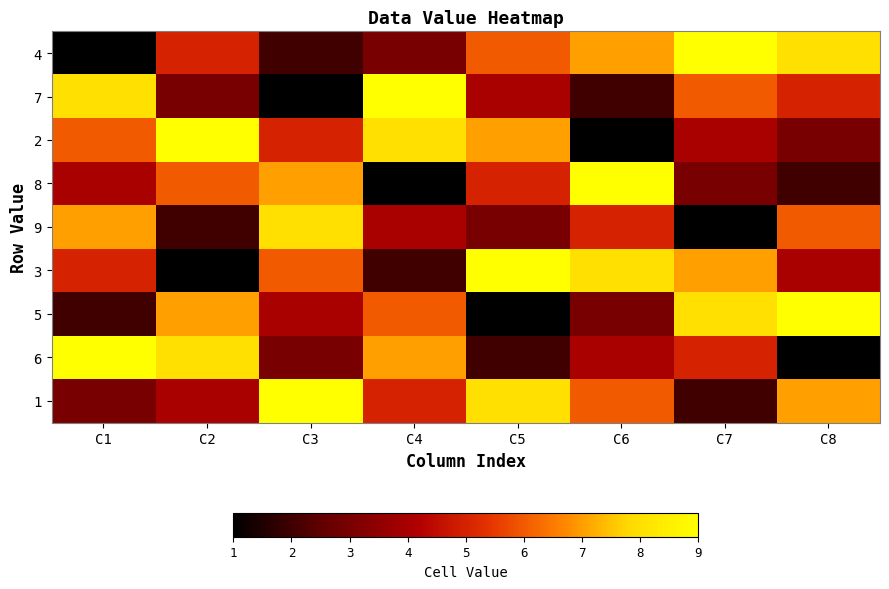

Reading left to right, what are all the values shown in this chart?

4: C1=1	C2=5	C3=2	C4=3	C5=6	C6=7	C7=9	C8=8
7: C1=8	C2=3	C3=1	C4=9	C5=4	C6=2	C7=6	C8=5
2: C1=6	C2=9	C3=5	C4=8	C5=7	C6=1	C7=4	C8=3
8: C1=4	C2=6	C3=7	C4=1	C5=5	C6=9	C7=3	C8=2
9: C1=7	C2=2	C3=8	C4=4	C5=3	C6=5	C7=1	C8=6
3: C1=5	C2=1	C3=6	C4=2	C5=9	C6=8	C7=7	C8=4
5: C1=2	C2=7	C3=4	C4=6	C5=1	C6=3	C7=8	C8=9
6: C1=9	C2=8	C3=3	C4=7	C5=2	C6=4	C7=5	C8=1
1: C1=3	C2=4	C3=9	C4=5	C5=8	C6=6	C7=2	C8=7